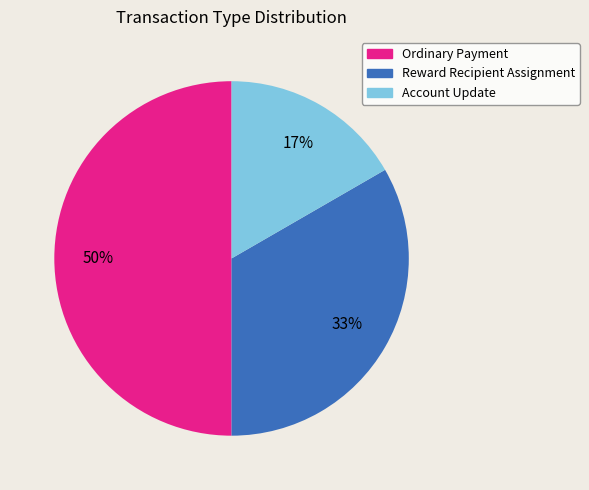

To the nearest percent, what portion does Ordinary Payment represent?

50%